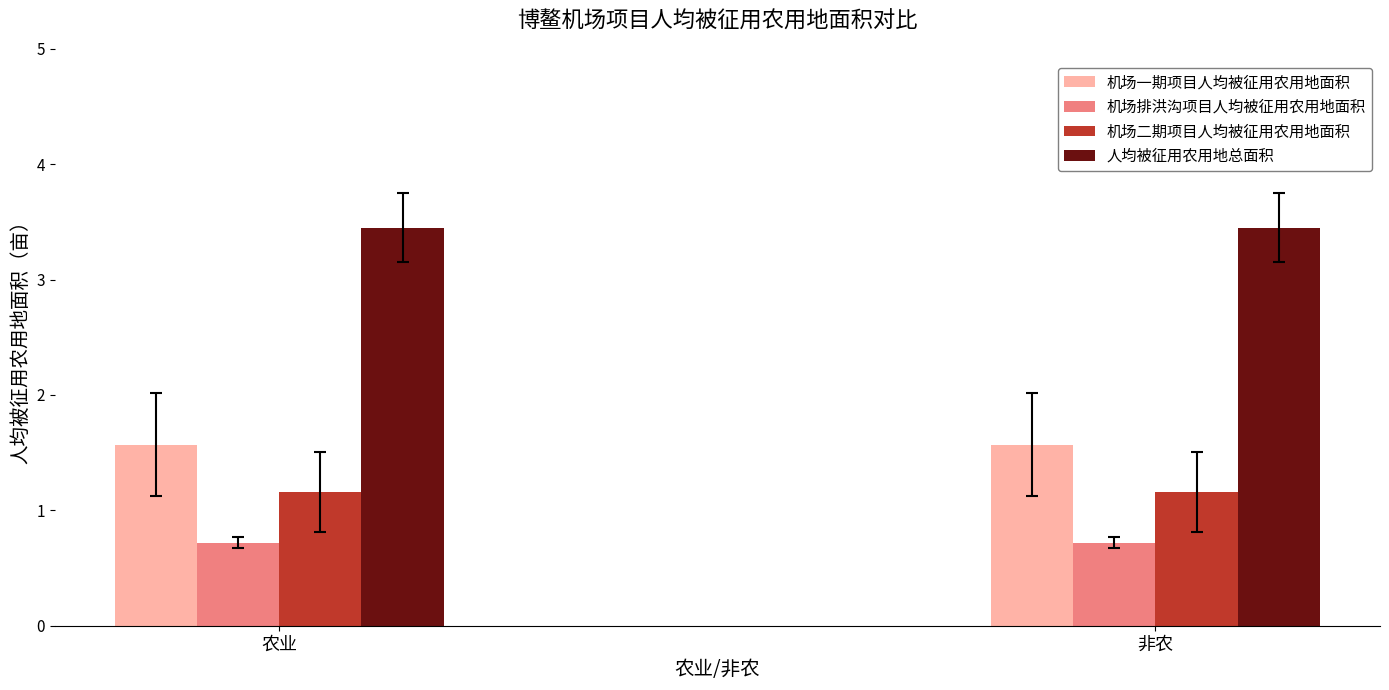

What is the minimum value shown in the chart?

0.7